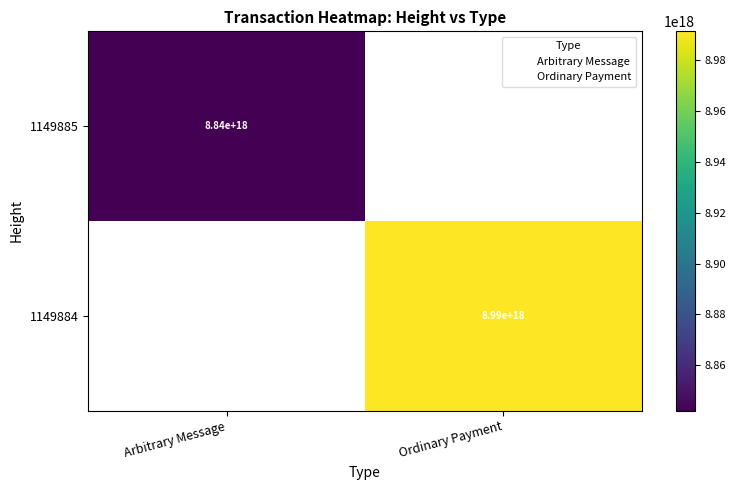

List the labels in order of 1149884 value, smallest first.

Arbitrary Message, Ordinary Payment